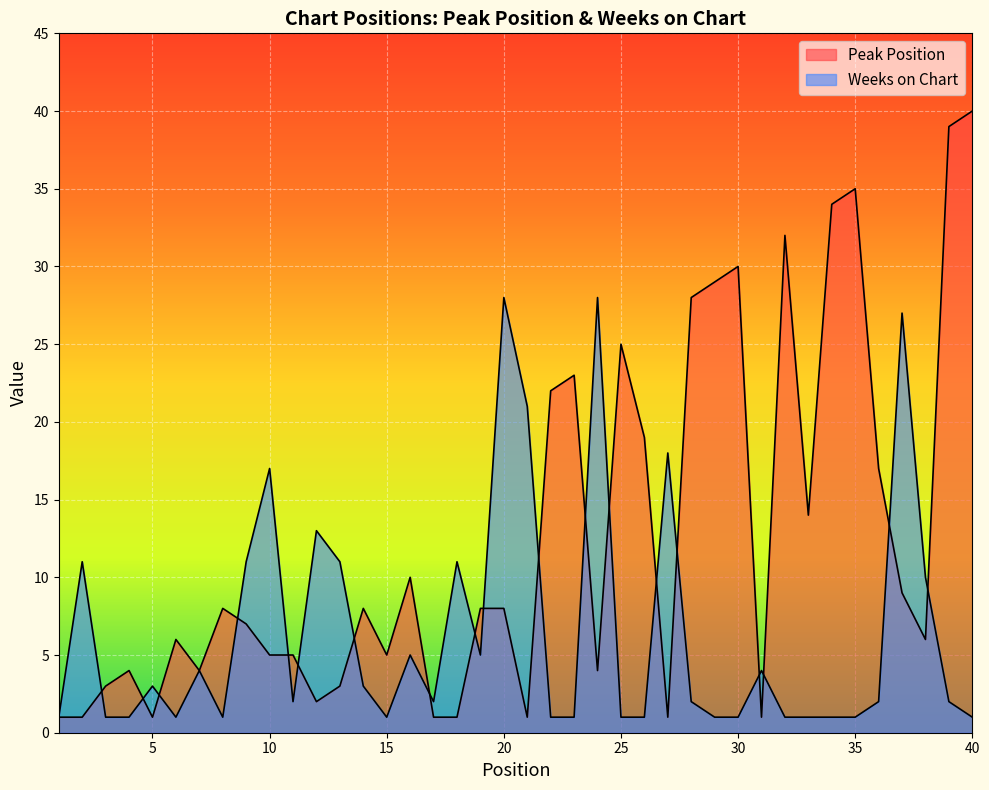

How many lines are shown in the chart?

2